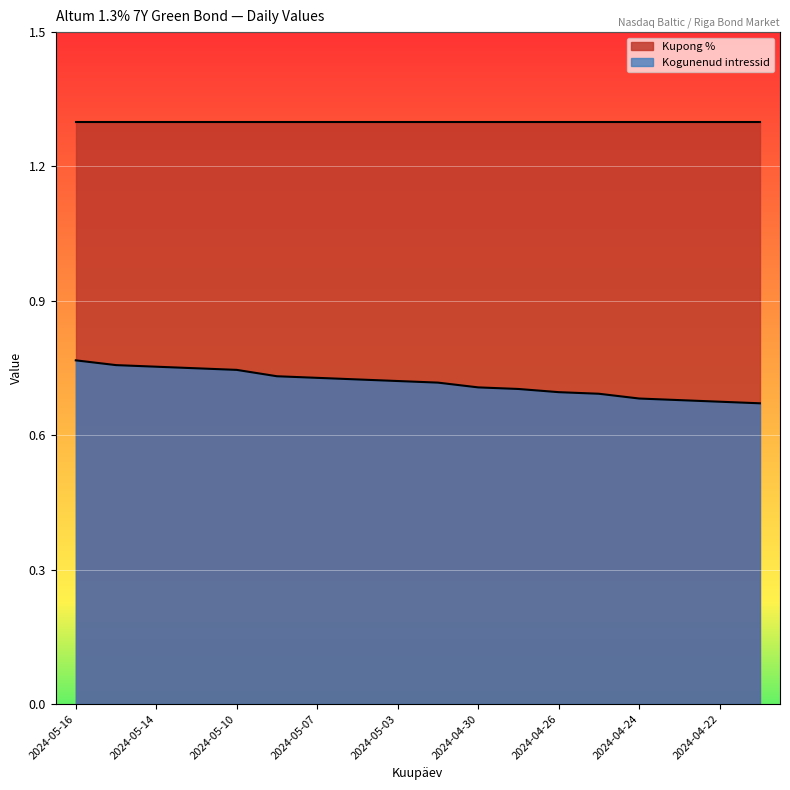

The chart shows a value of 0.2 at 2024-04-22. True or false?

False